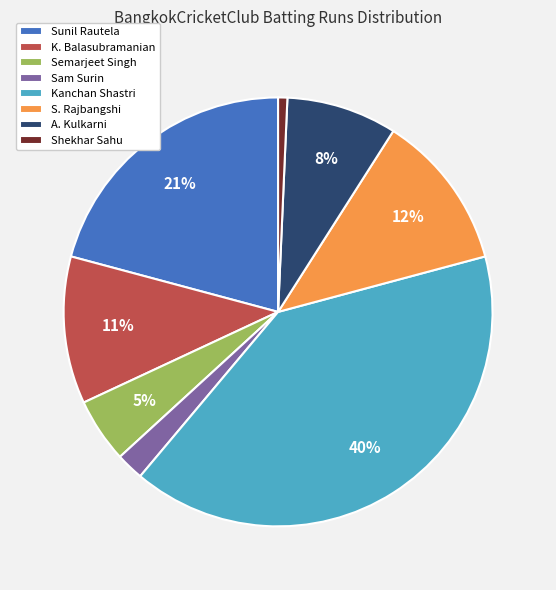

Approximately how many times larger is the value at Sam Surin compared to Kanchan Shastri?

0.1